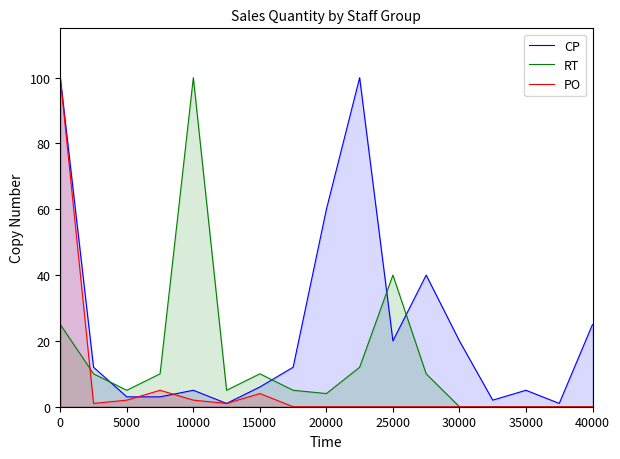

What is the maximum value shown in the chart?

100